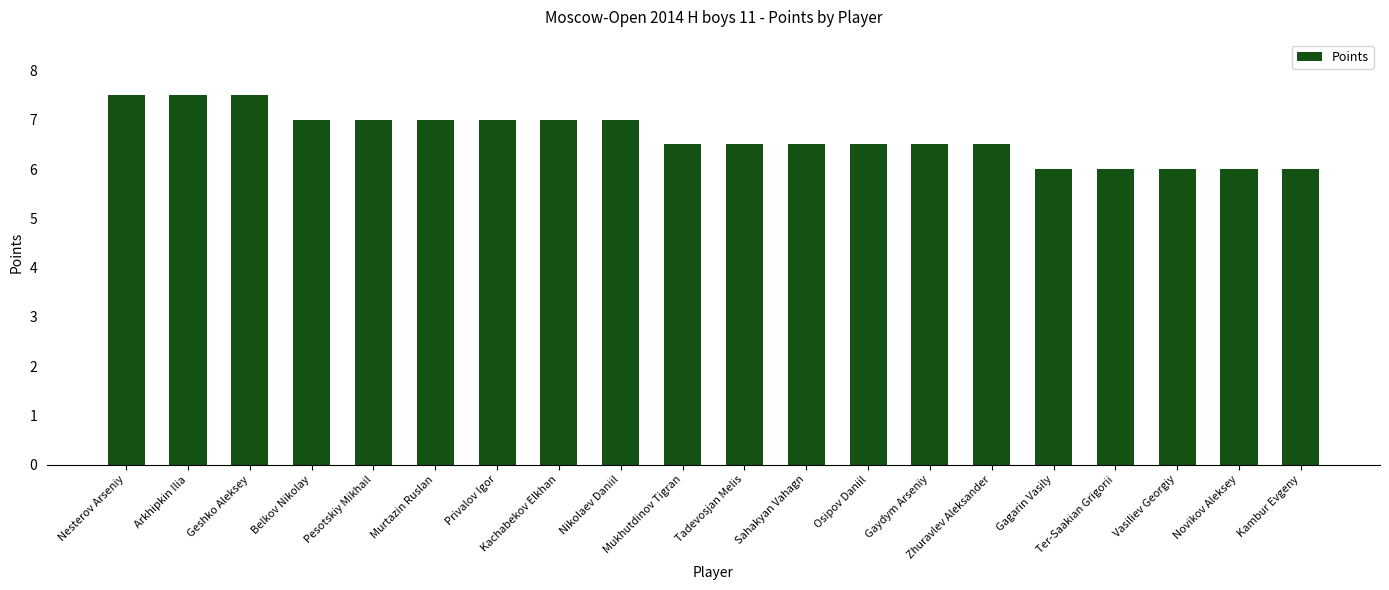

The chart shows a value of 12.0 at Privalov Igor. True or false?

False